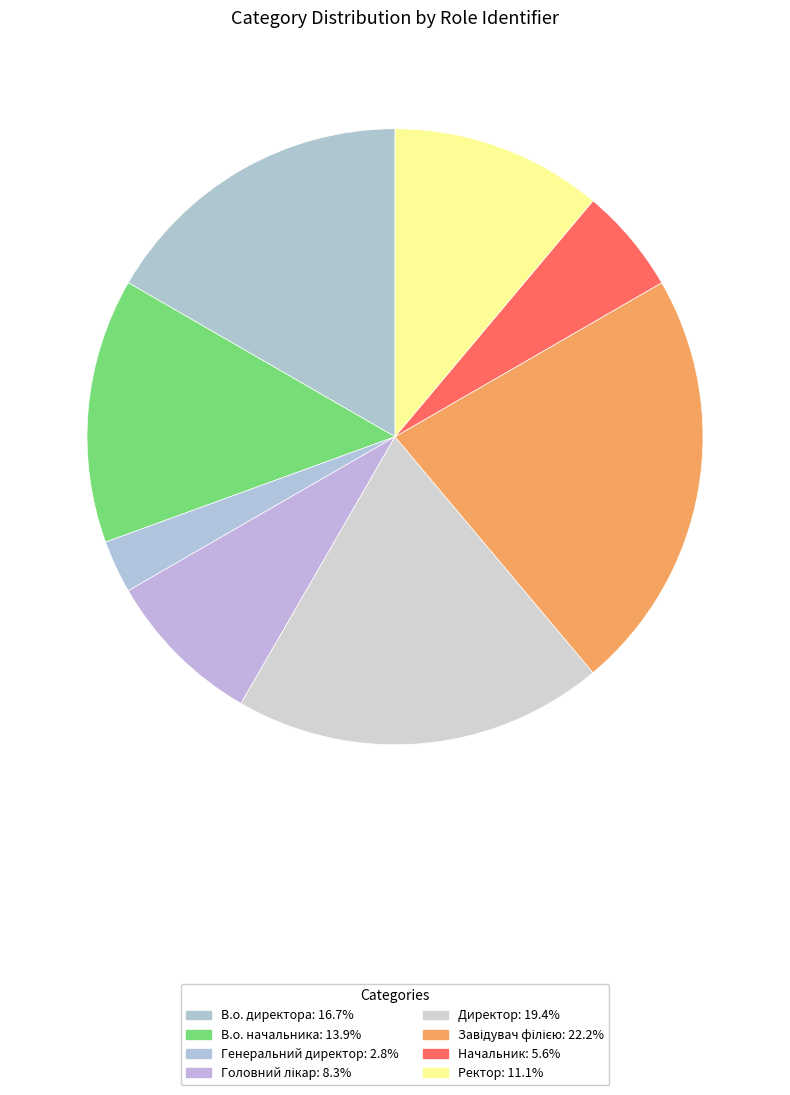

To the nearest percent, what portion does В.о. начальника represent?

14%